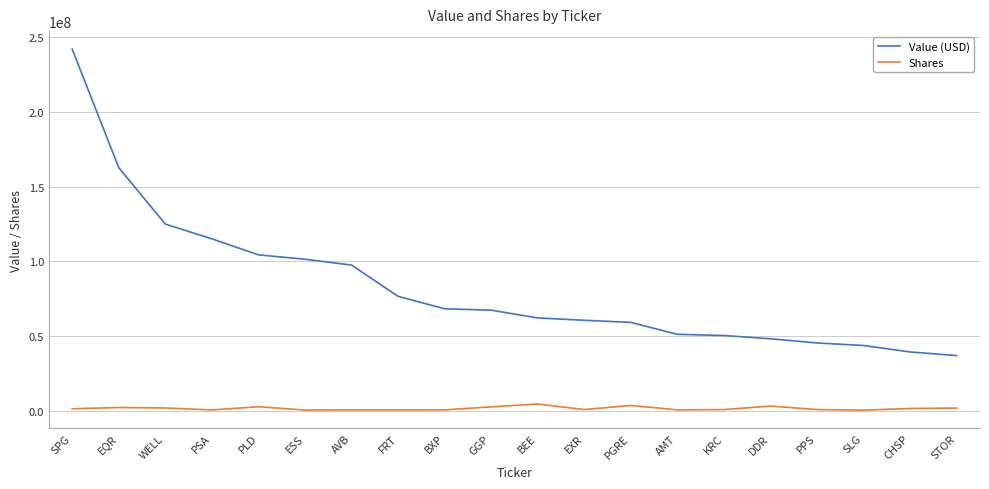

Does the chart have visible grid lines?

Yes